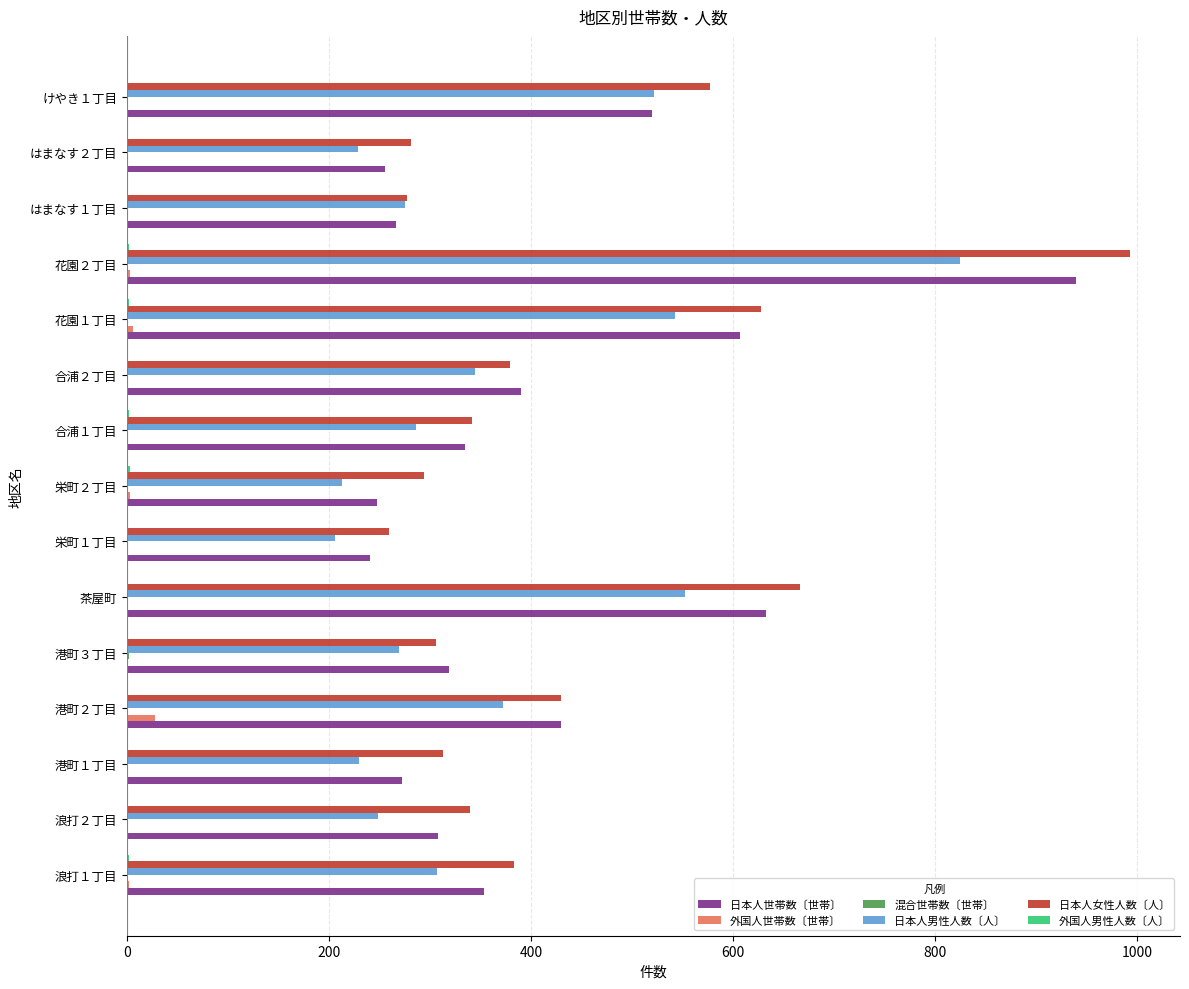

What is the sum of all 日本人男性人数〔人〕 values?

5424